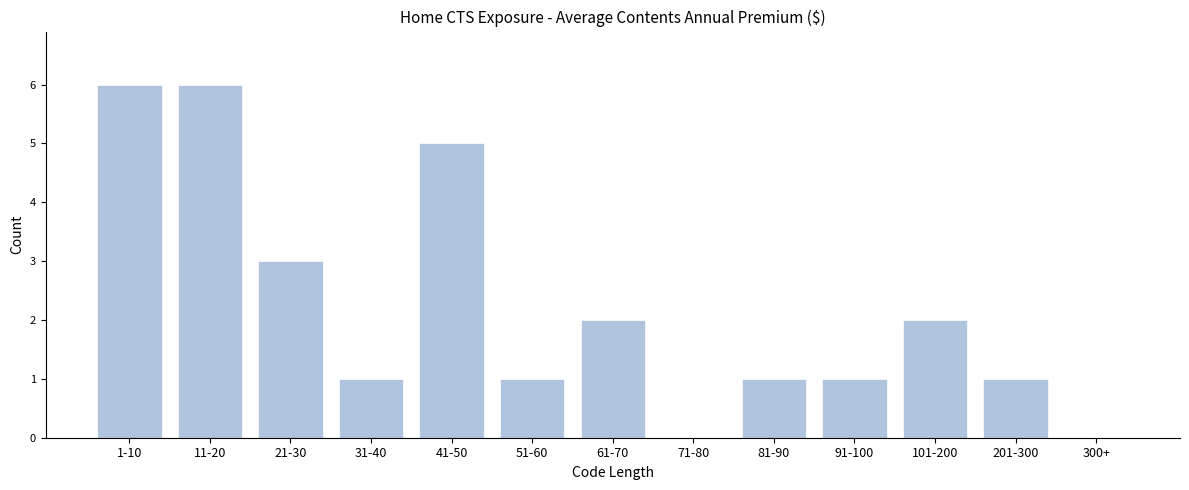

Reading right to left, list all the values displayed in this chart.

300+=0	201-300=1	101-200=2	91-100=1	81-90=1	71-80=0	61-70=2	51-60=1	41-50=5	31-40=1	21-30=3	11-20=6	1-10=6